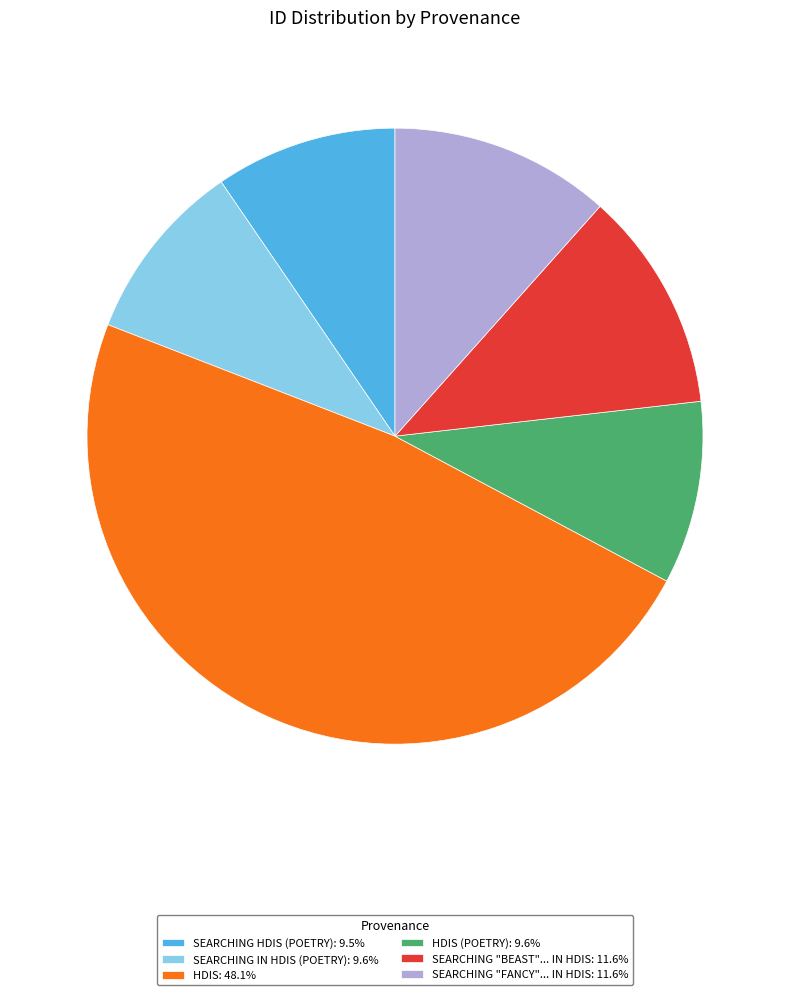

Does any single category account for the majority?

No